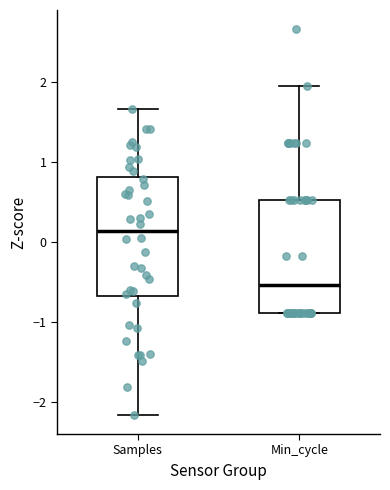

Reading left to right, transcribe this box plot: for each box, give where its median line is, the range the box spans, and where its two whiskers end, as read against the y-axis. The values are not printed on the chart, so give them approximately, as read against the axis.

Samples: median 0.1, box -0.7 to 0.8, whiskers -2.2 to 1.7
Min_cycle: median -0.5, box -0.9 to 0.5, whiskers -0.9 to 2.0